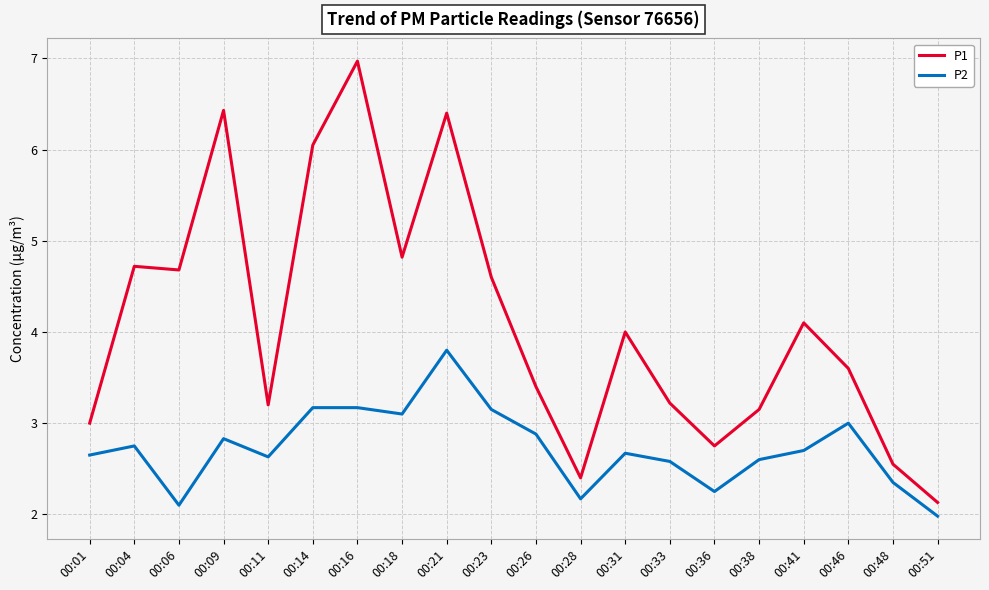

Where does the P2 series first go above 2?

00:01